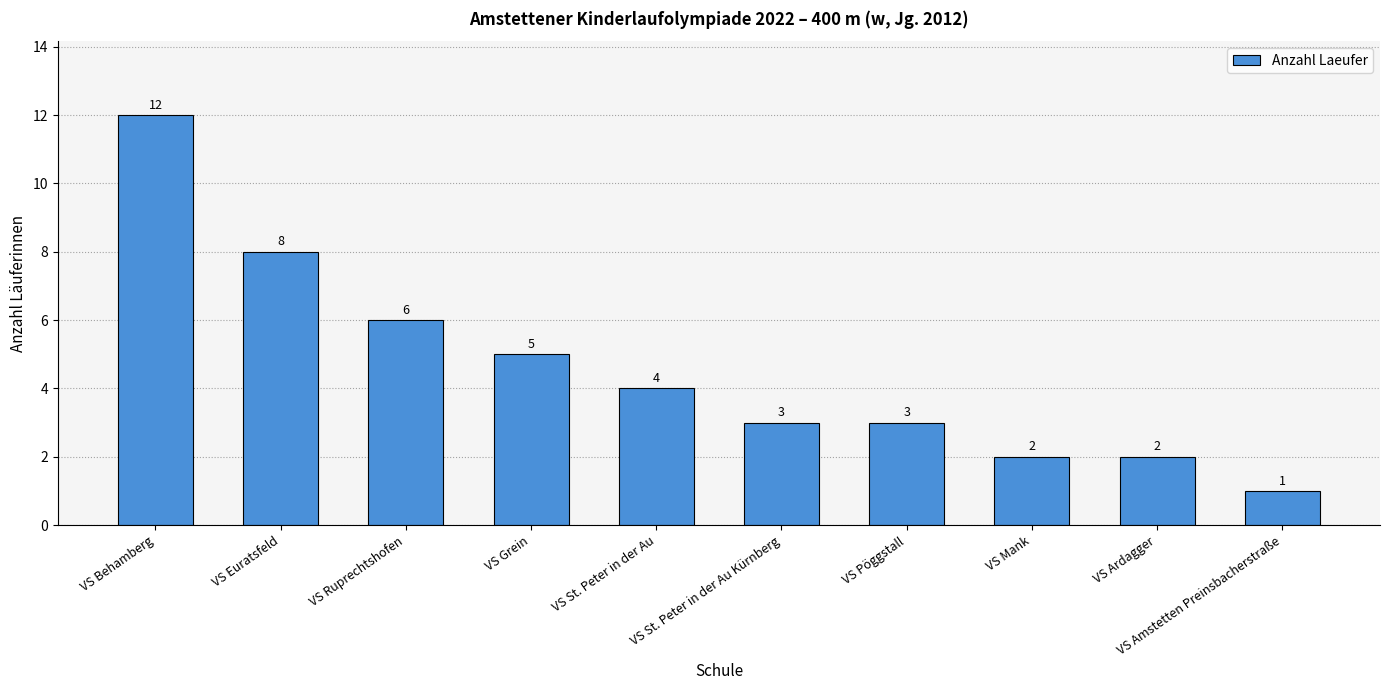

The value at VS Ardagger is 1. True or false?

False